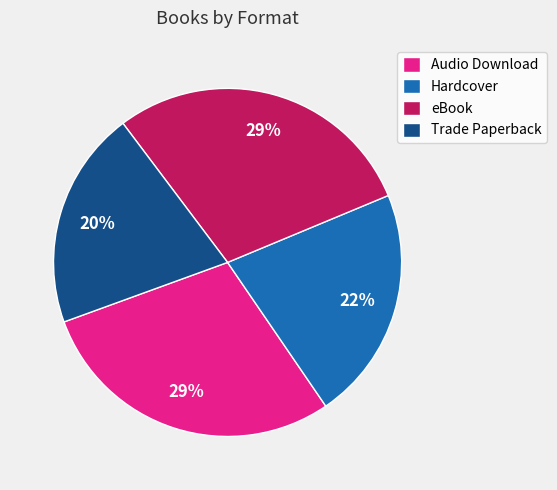

Does any single category account for the majority?

No